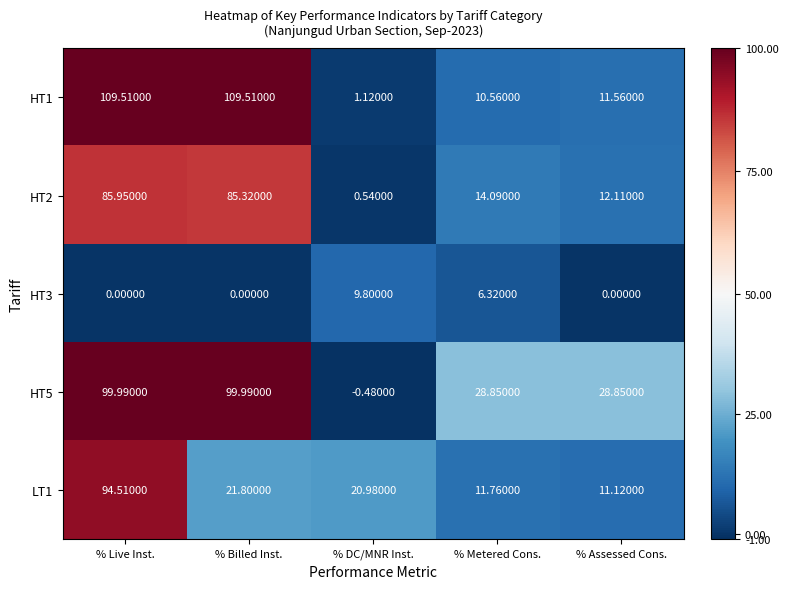

At which label does HT1 first exceed 11?

% Live Inst.